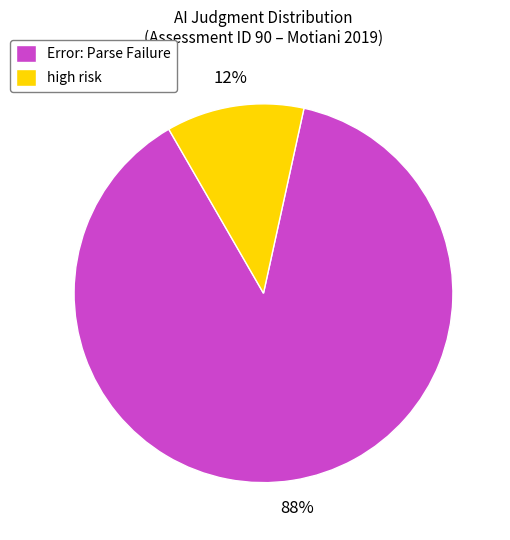

Combined, do Error: Parse Failure and high risk account for over 50%?

Yes